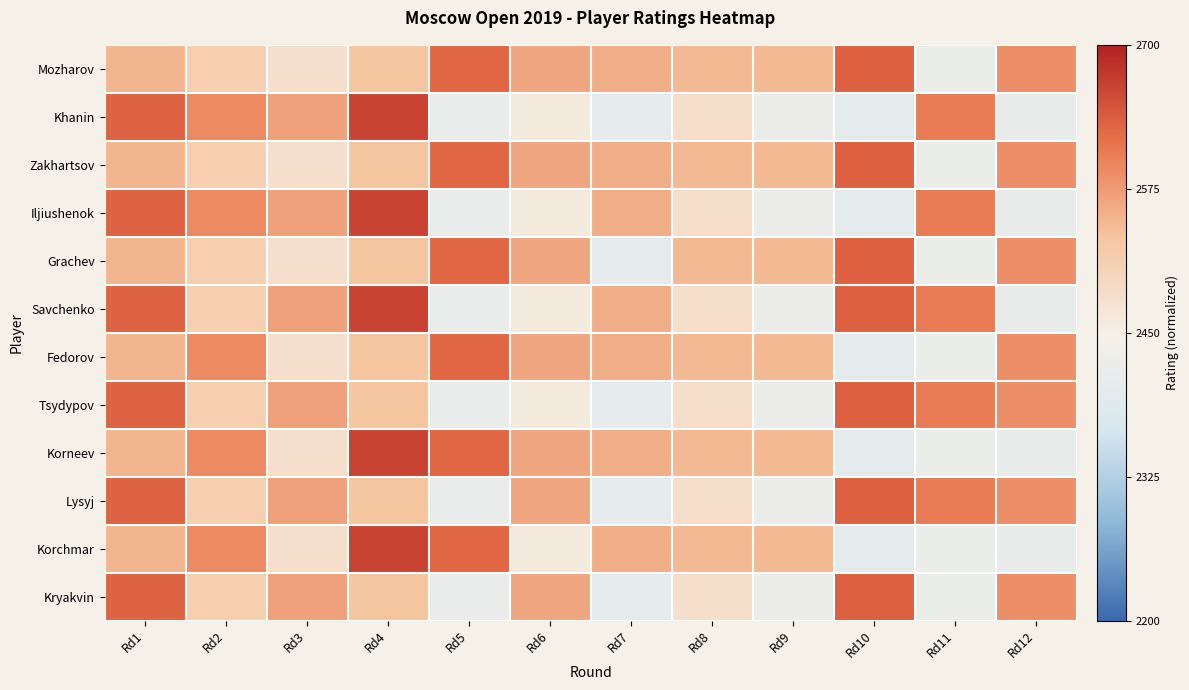

At how many categories does at least one series exceed 0?

12